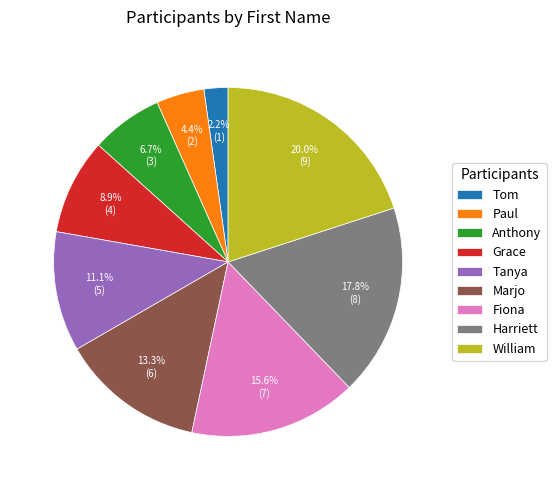

How many slices are in this pie chart?

9